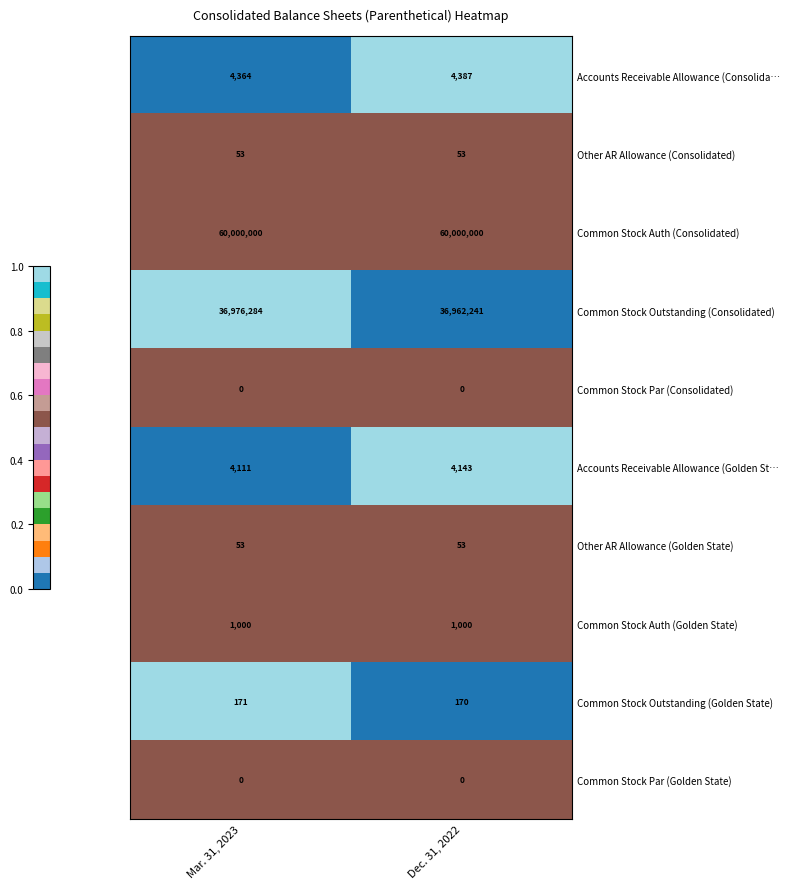

How many data points does each series have?

2